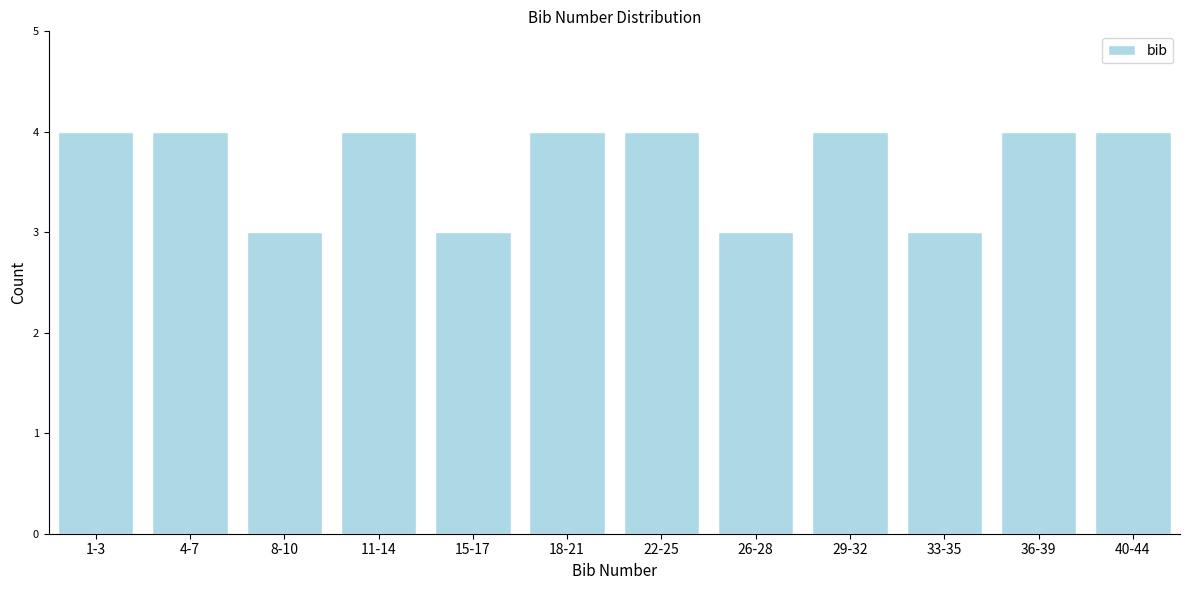

Reading left to right, transcribe all the data shown in this chart.

4	4	3	4	3	4	4	3	4	3	4	4